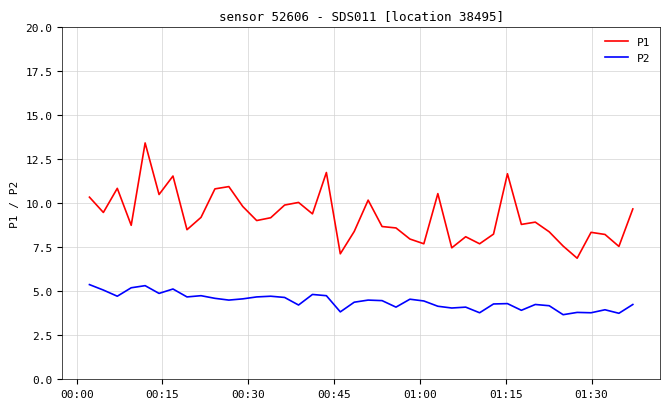

Which series has the widest spread of values?

P1